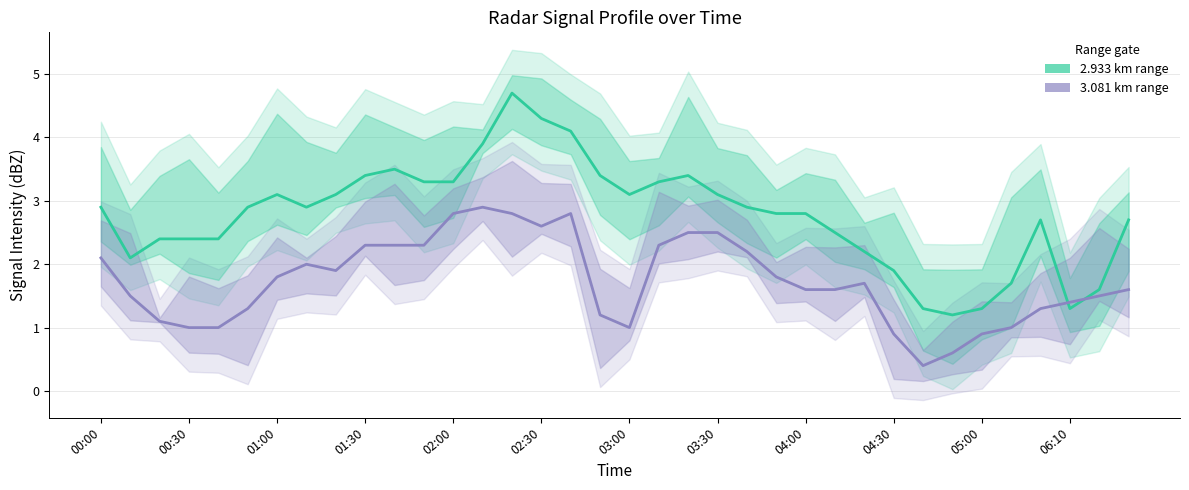

At which label does 2.933 km range first exceed 2?

00:00